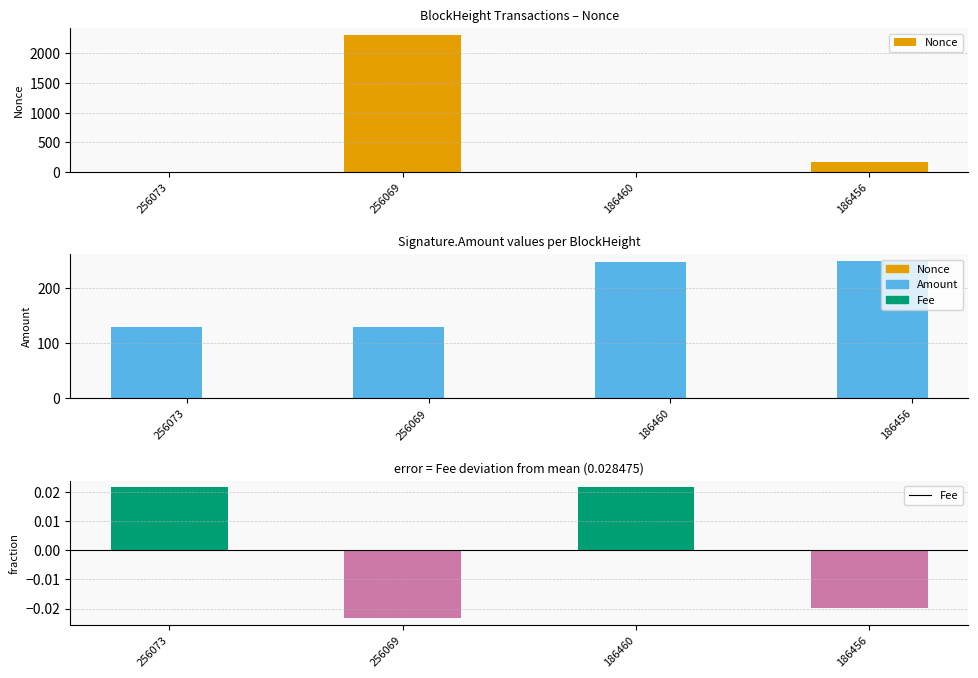

What is the difference between the maximum and second lowest values in the Amount series?

119.2